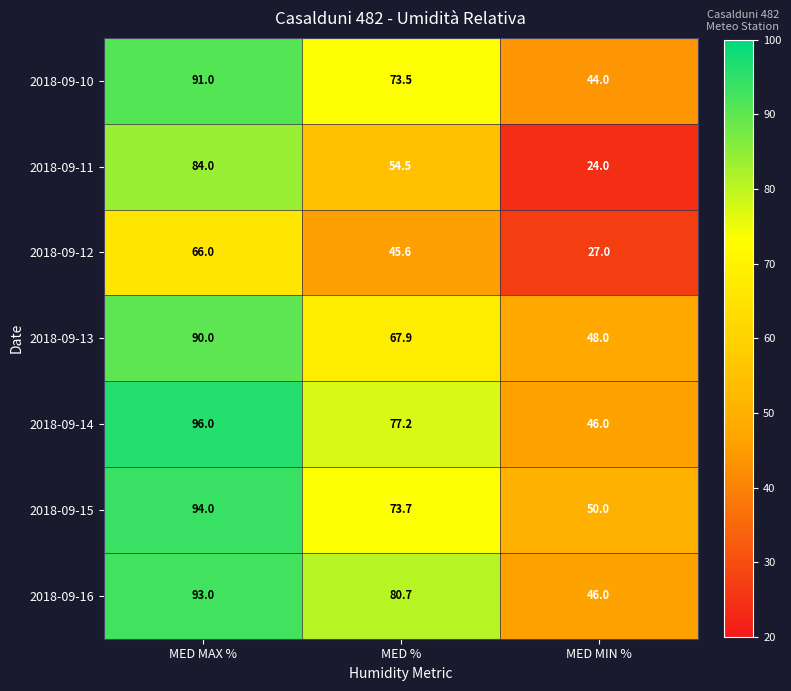

True or false: 2018-09-10 has a value of 27.3 at MED MAX %.

False